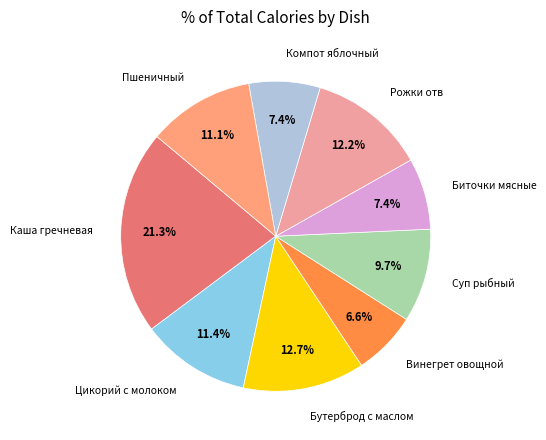

Which slice is the largest?

Каша гречневая